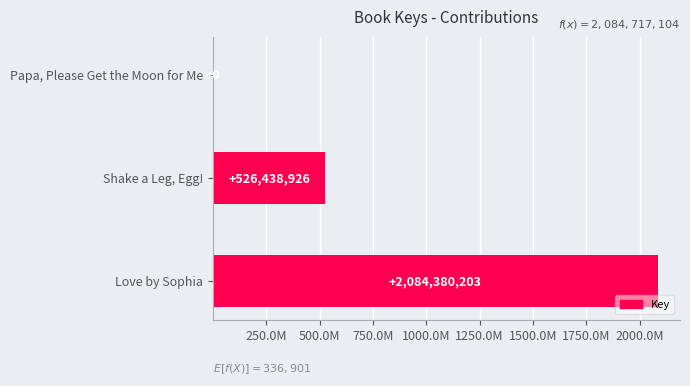

What is the difference between the maximum and second lowest values?

1557941277